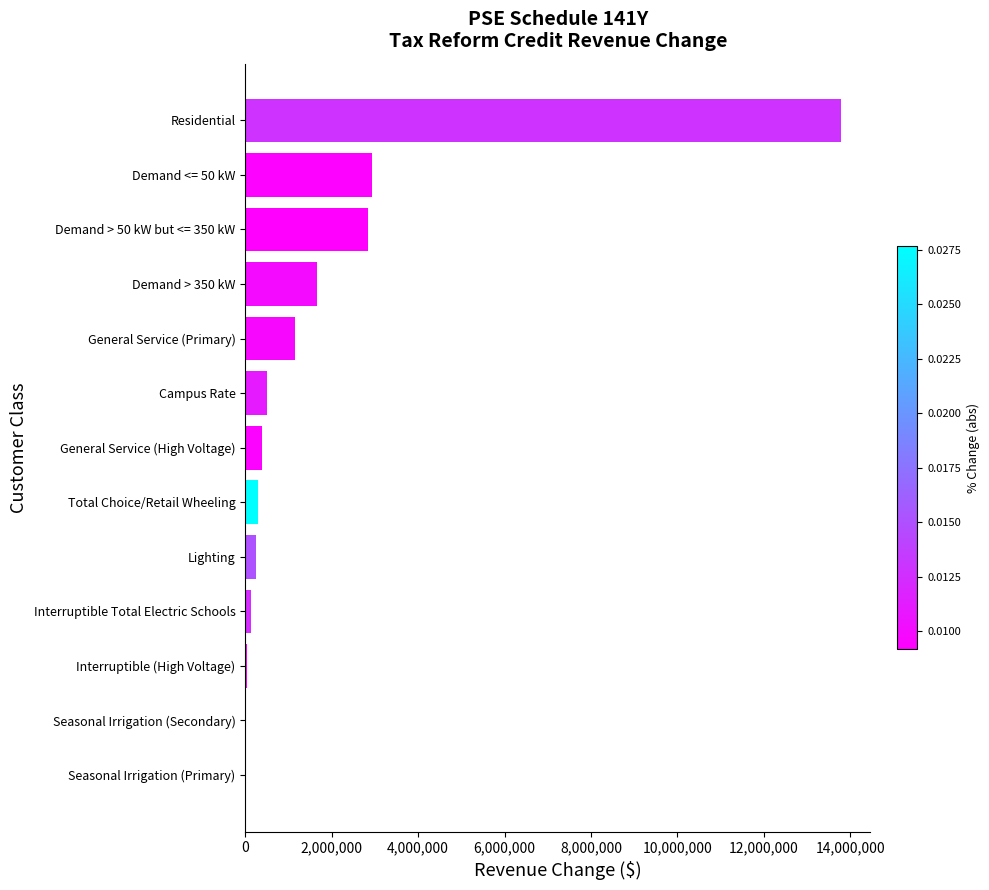

The value at Demand > 350 kW is 351618.7. True or false?

False